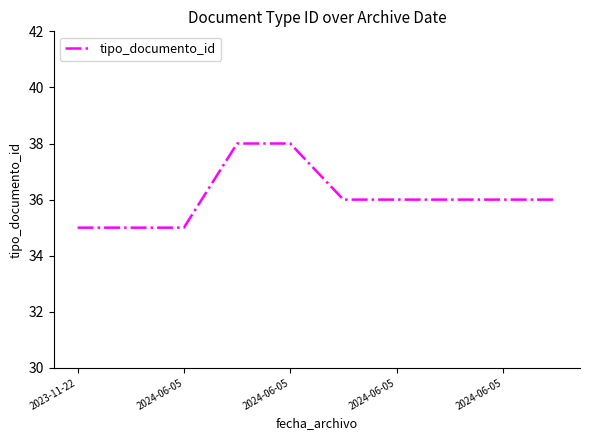

What is the difference between the maximum and minimum values?

3